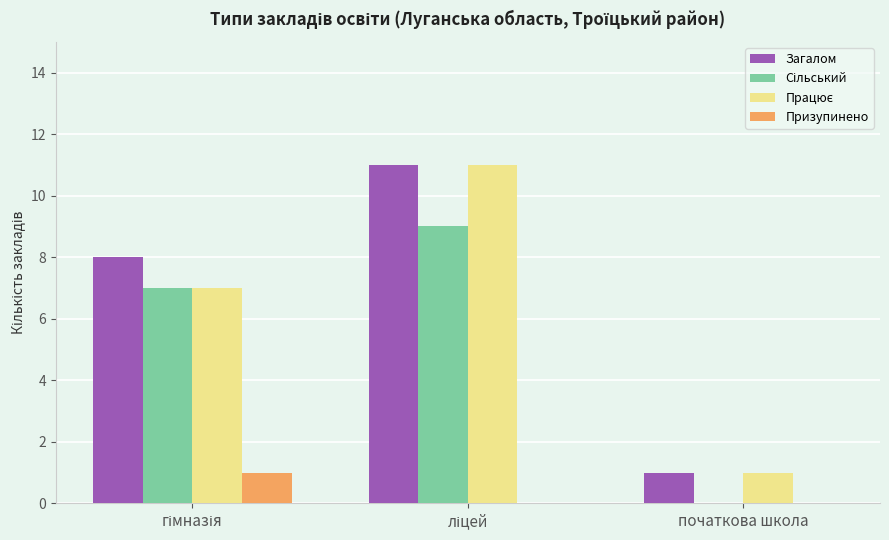

Which series has the largest total across all categories?

Загалом